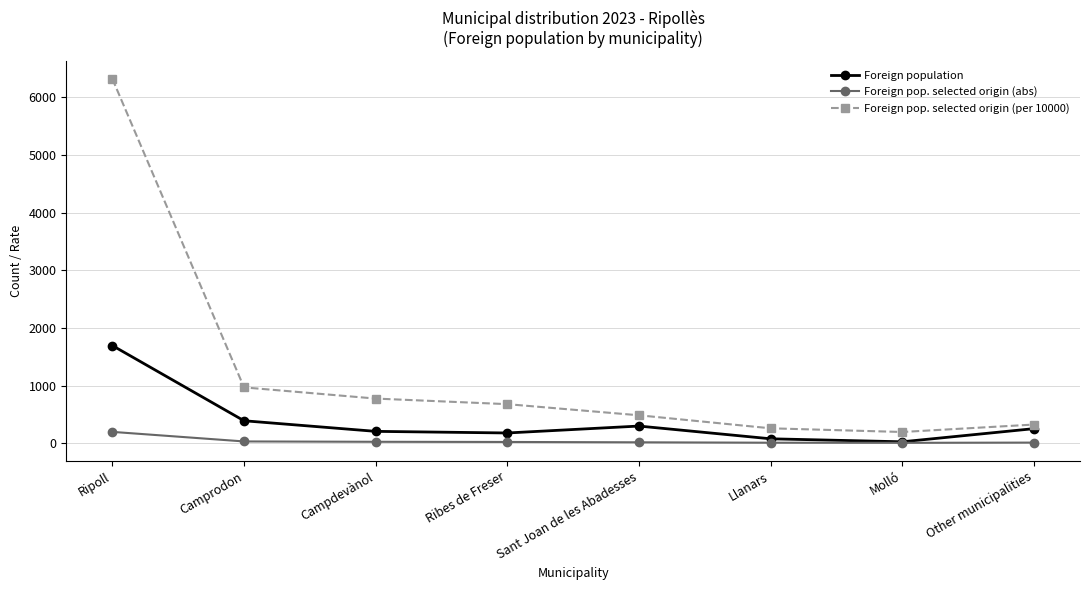

True or false: Foreign pop. selected origin (per 10000) has more than 0 points higher than both neighbors.

False